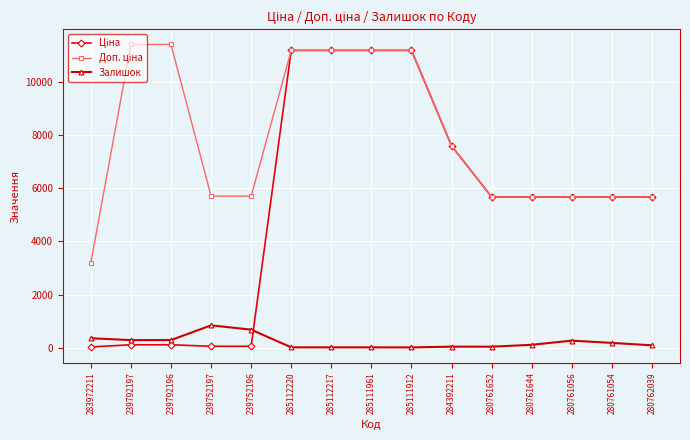

What is the greatest value displayed?

11410.0